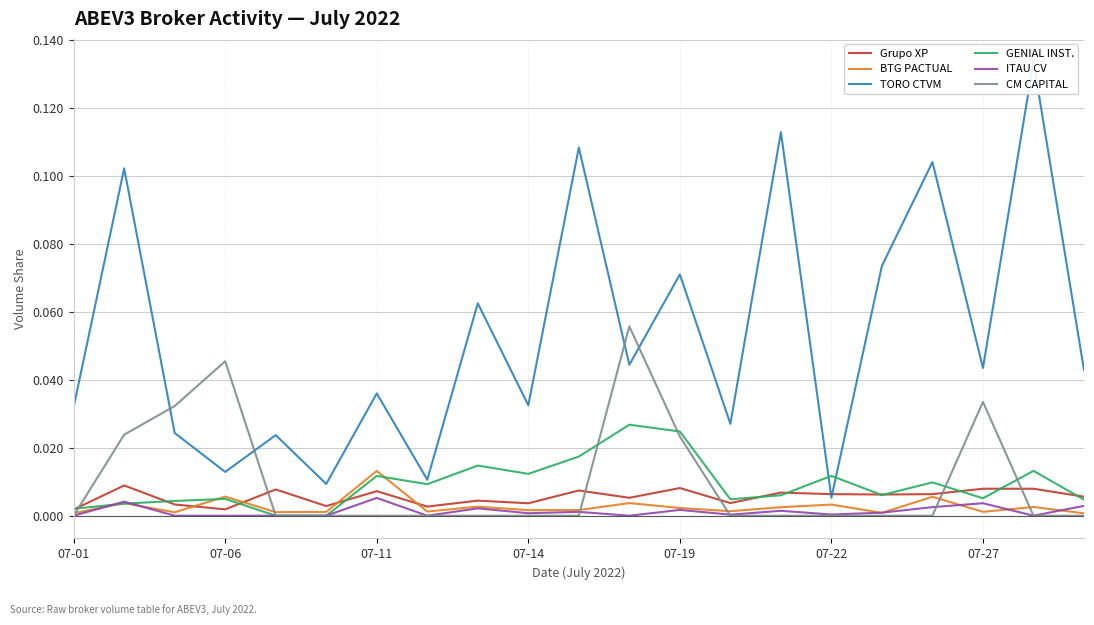

How many interior local peaks does the TORO CTVM series have?

9